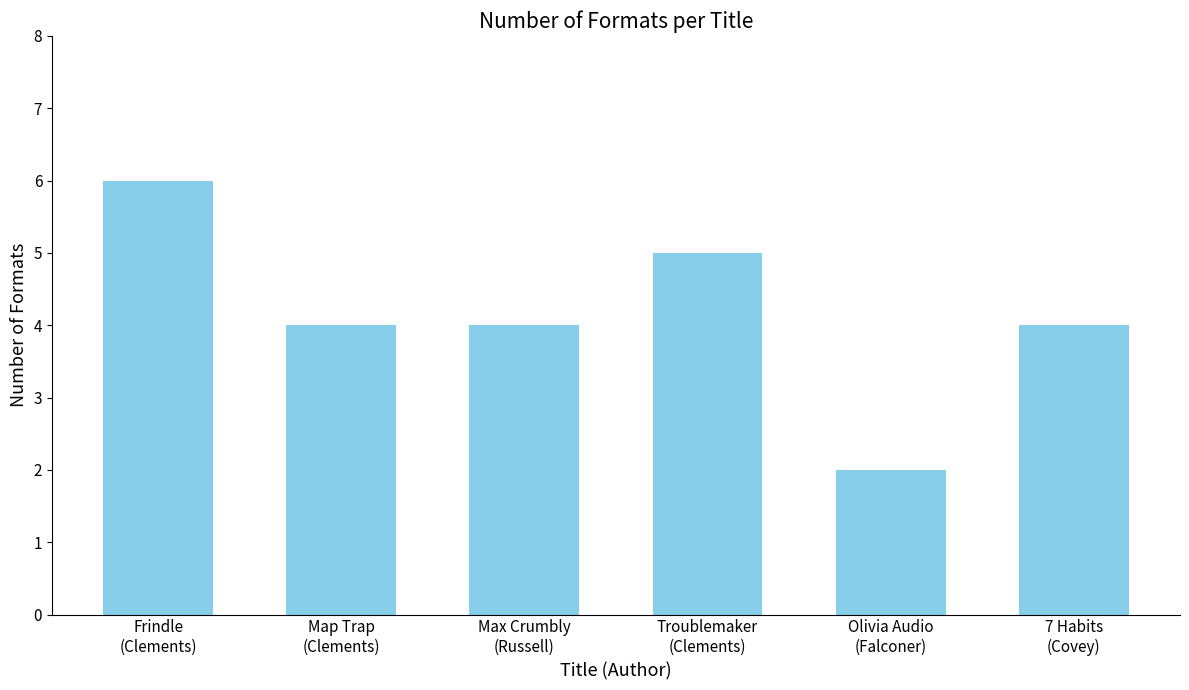

What is the greatest value displayed?

6